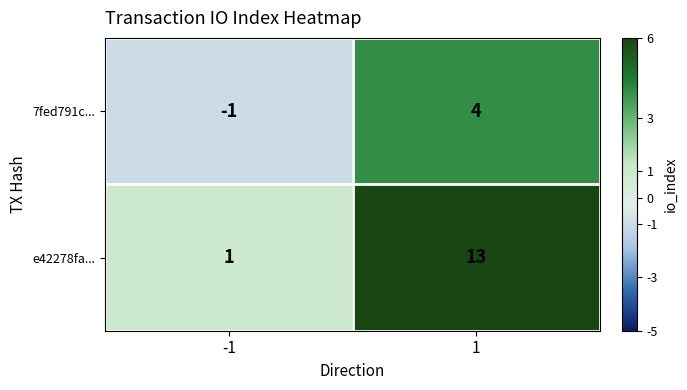

Rank the series at 1 from highest to lowest value.

e42278fa..., 7fed791c...